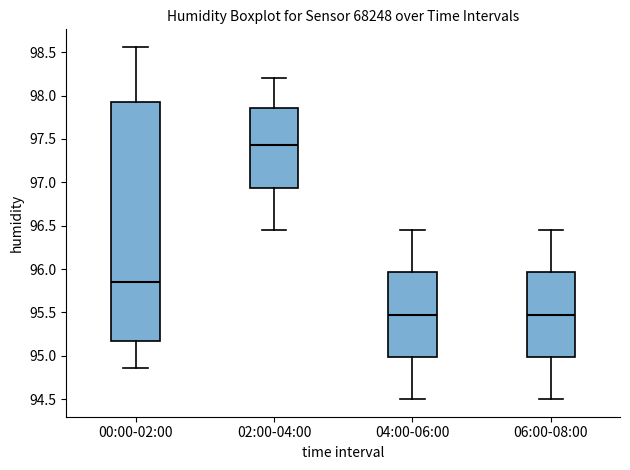

Where is the lower edge of the box for 02:00-04:00 on the y-axis? The values are not printed on the chart, so give them approximately, as read against the axis.

96.95